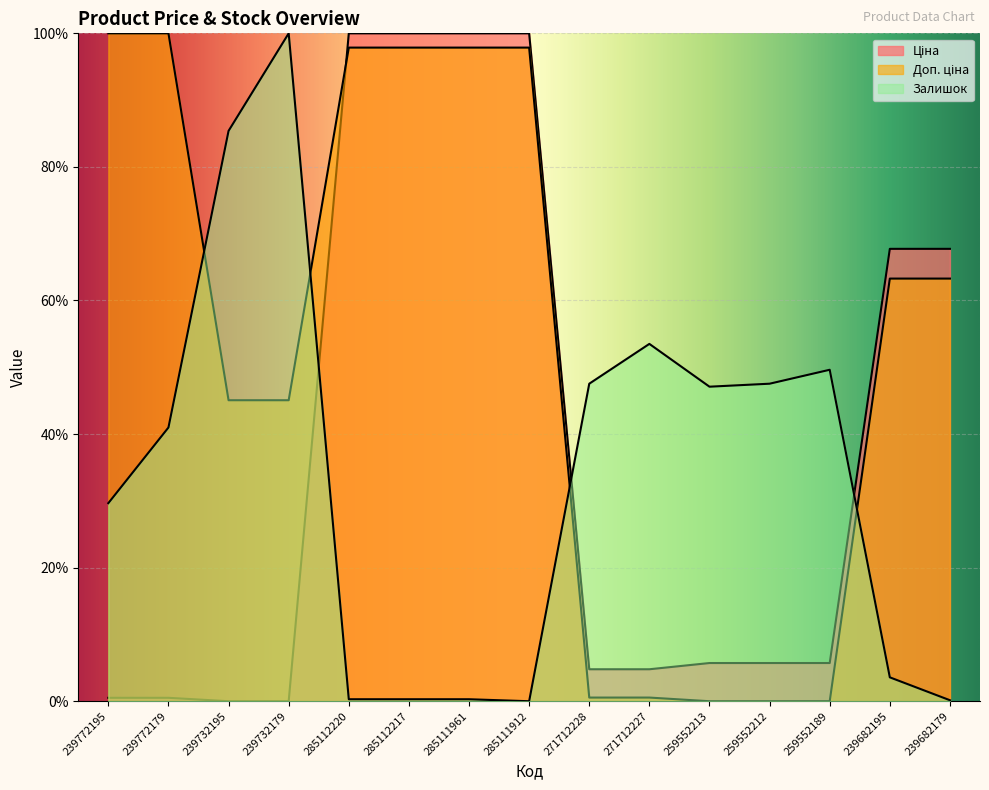

Which series has the largest range (max minus min)?

Ціна